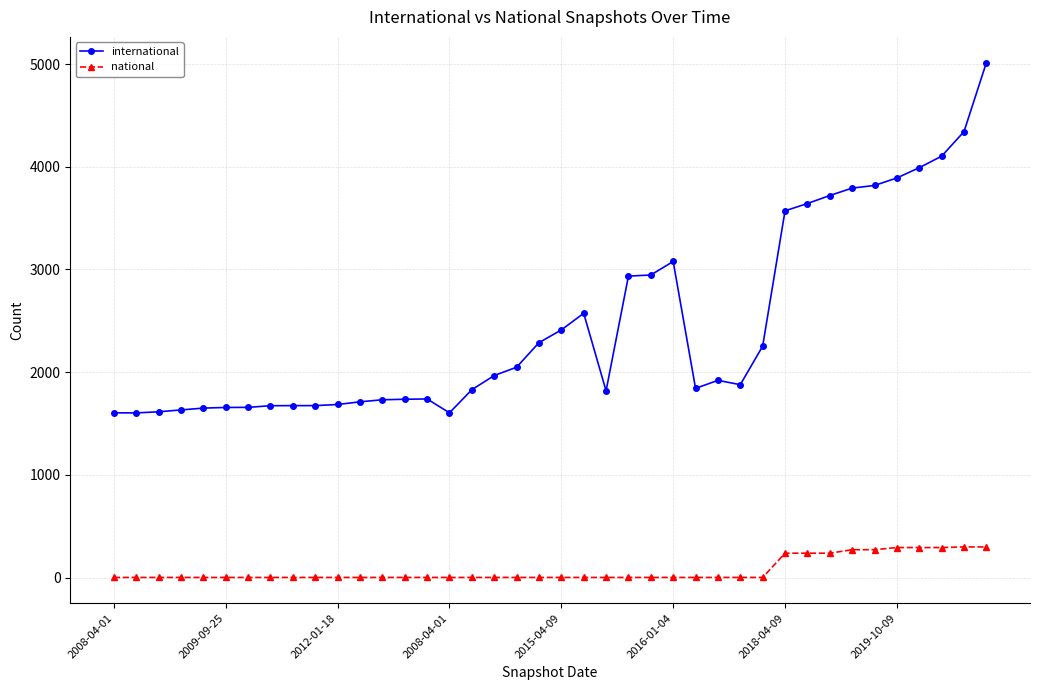

True or false: national and international cross at least once.

False